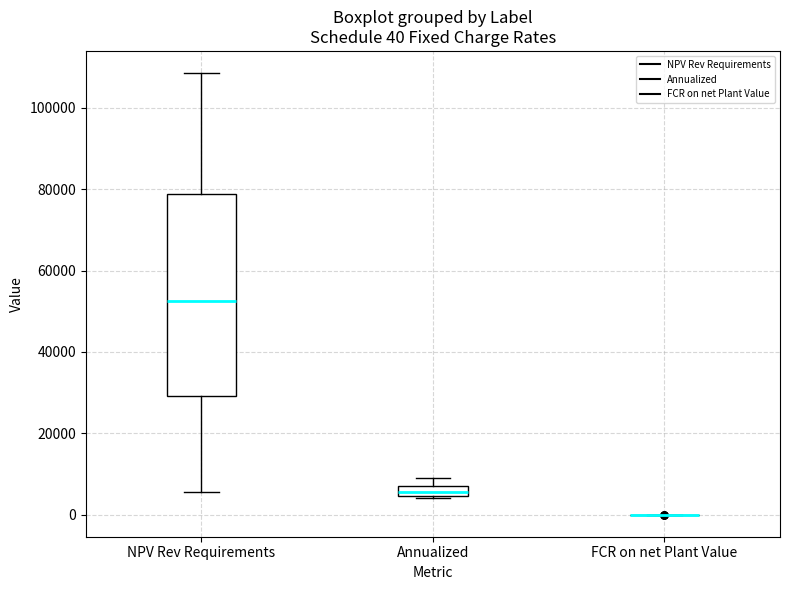

Which box is the tallest, from its lower edge to its upper edge?

NPV Rev Requirements